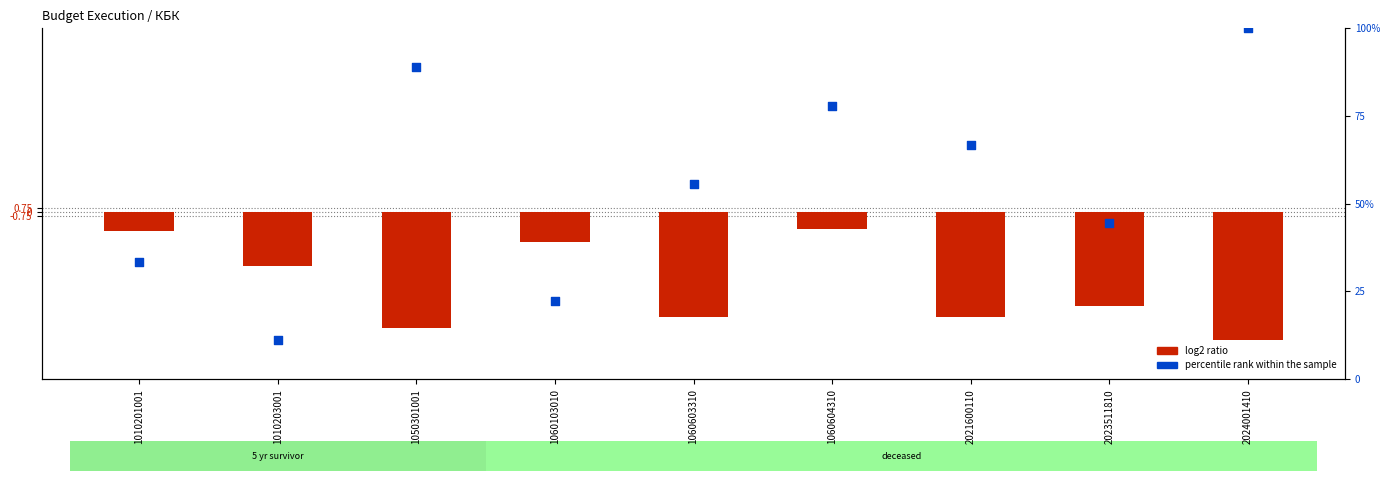

Is the value of percentile rank within the sample at 1050301001 greater than the value of log2 ratio at 1010203001?

Yes